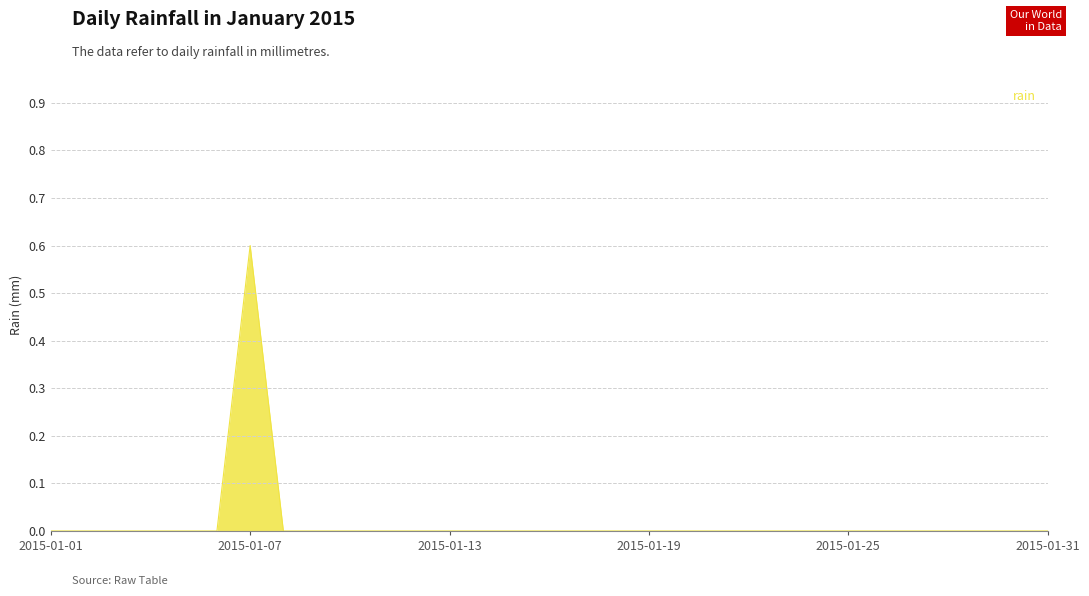

What is the difference between the maximum and minimum values?

0.6